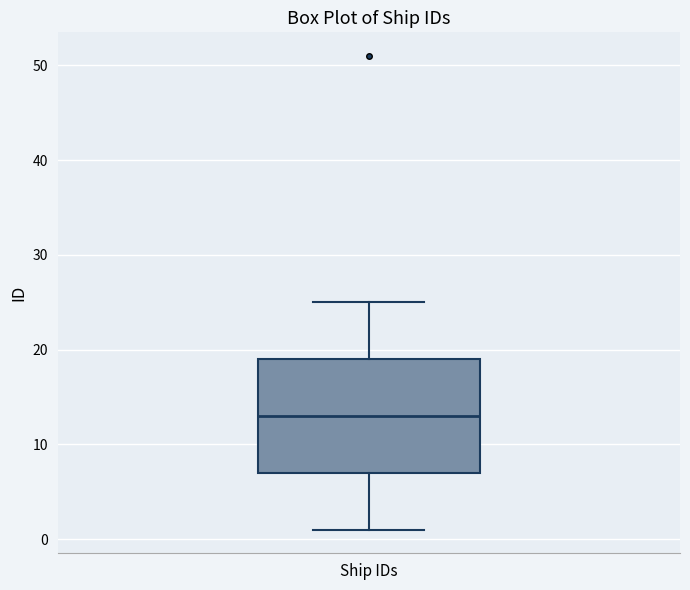

Read this box plot against the y-axis: the position of the median line, the range covered by the box, and the ends of both whiskers. The values are not printed on the chart, so give them approximately, as read against the axis.

median 13, box 7 to 19, whiskers 1 to 25